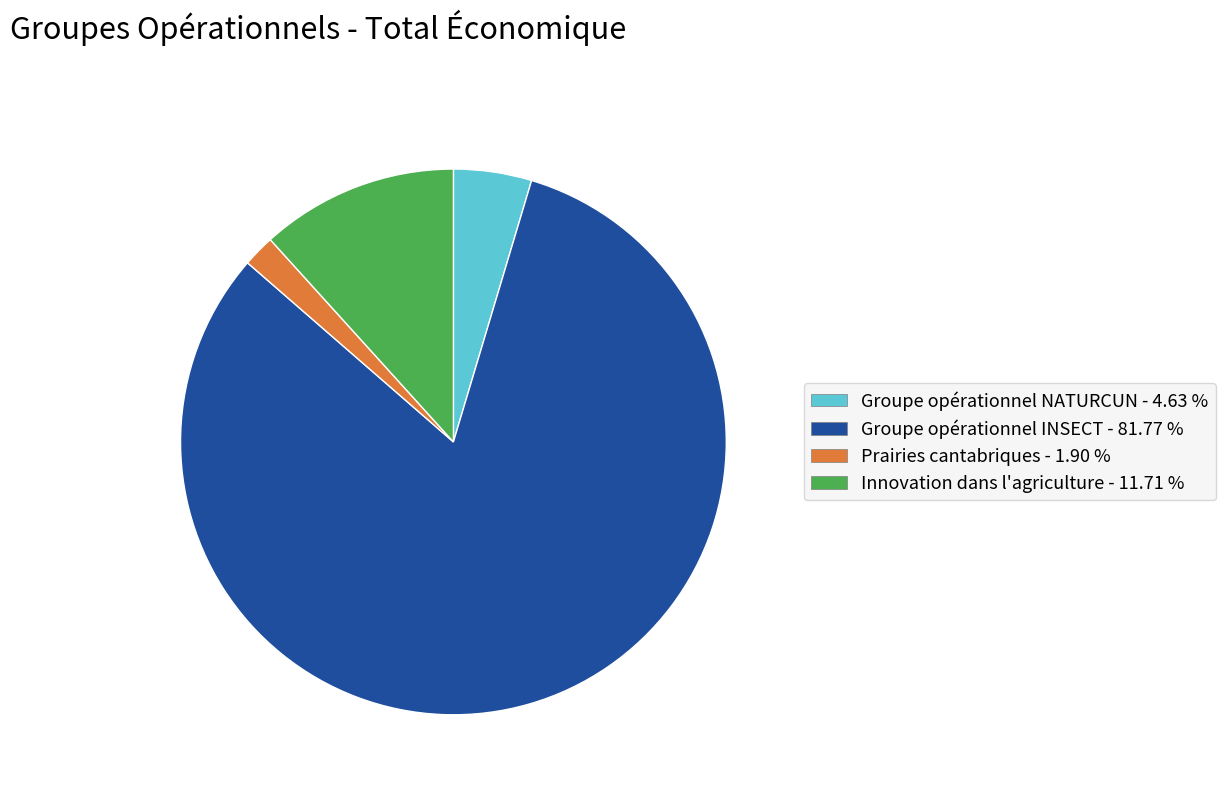

Count the number of slices in the pie.

4